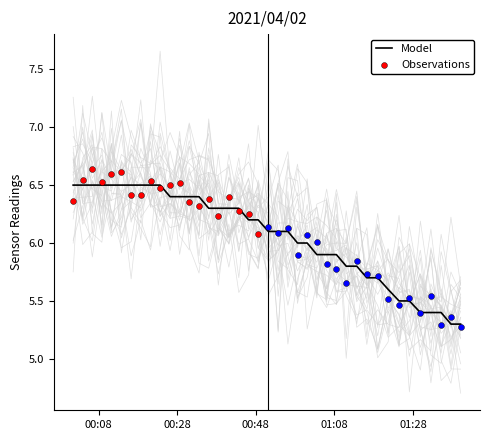

What is the change in value from 2021/04/02 01:16:16 to 2021/04/02 01:32:35?

-0.3